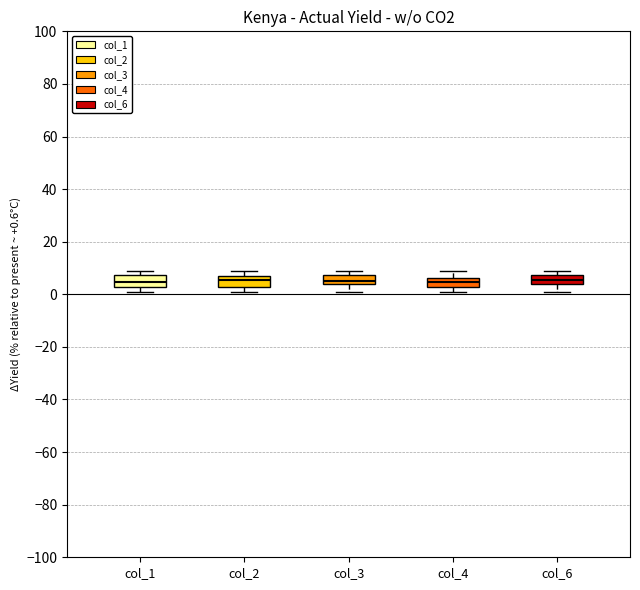

Reading left to right, read every box against the y-axis: the position of its median line, the range the box covers, and the ends of its whiskers. The values are not printed on the chart, so give them approximately, as read against the axis.

col_1: median 4, box 2 to 8, whiskers 2 (just below the box's lower edge) to 10
col_2: median 6, box 2 to 8, whiskers 2 (just below the box's lower edge) to 10
col_3: median 6, box 4 to 8, whiskers 2 to 10
col_4: median 4, box 2 to 6, whiskers 2 (just below the box's lower edge) to 10
col_6: median 6, box 4 to 8, whiskers 2 to 10